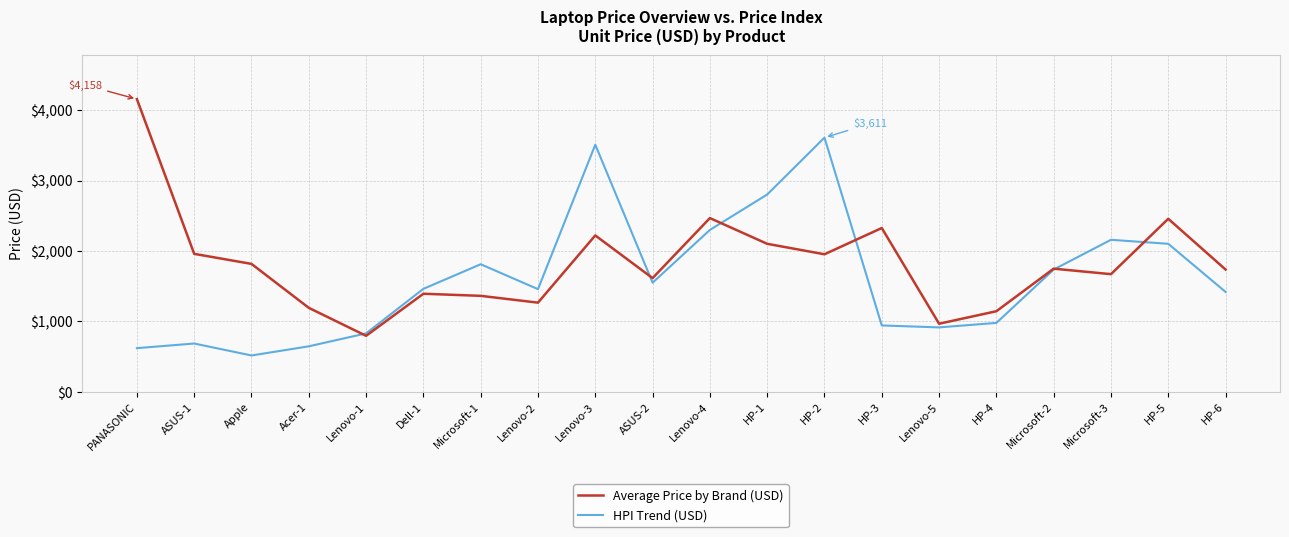

List the series in order of their overall mean, lowest first.

HPI Trend (USD), Average Price by Brand (USD)